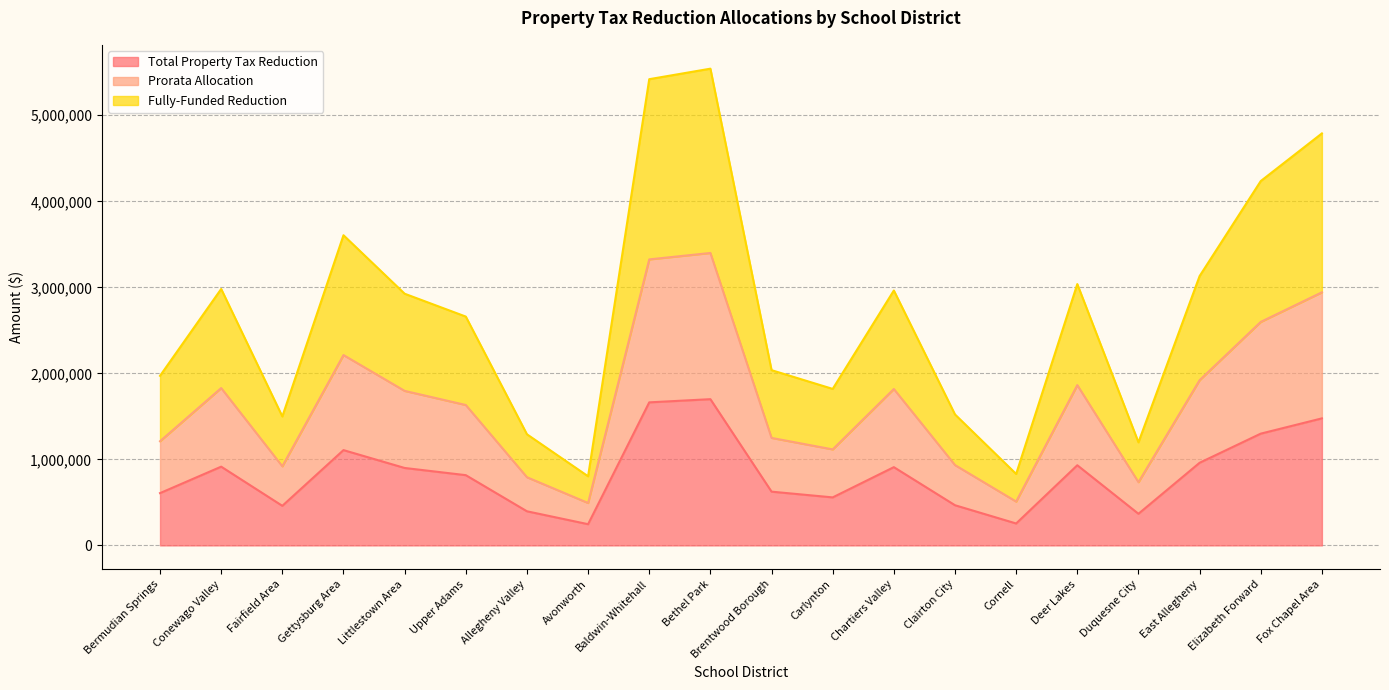

The value of Total Property Tax Reduction at Upper Adams is 323640.0. True or false?

False